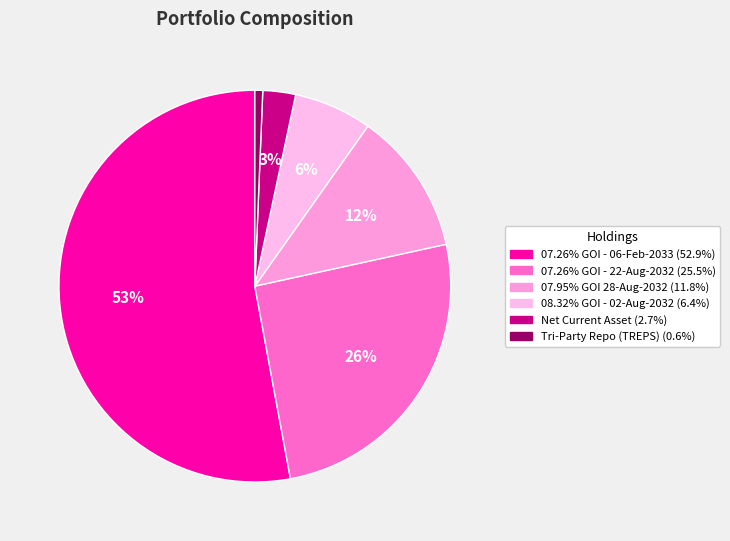

Is there a majority slice in this chart?

Yes